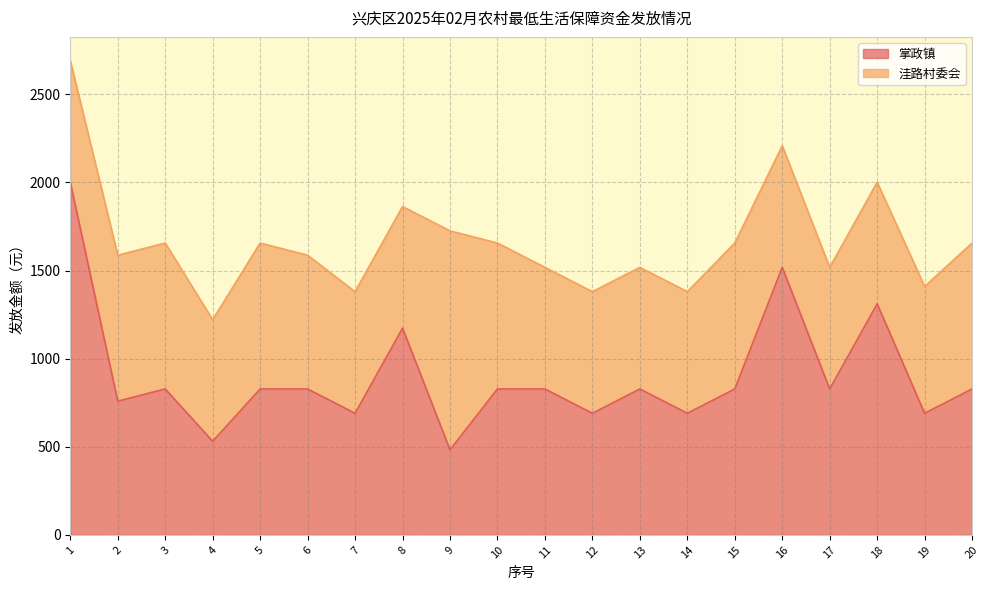

At which label is the value closest to 1242?

8